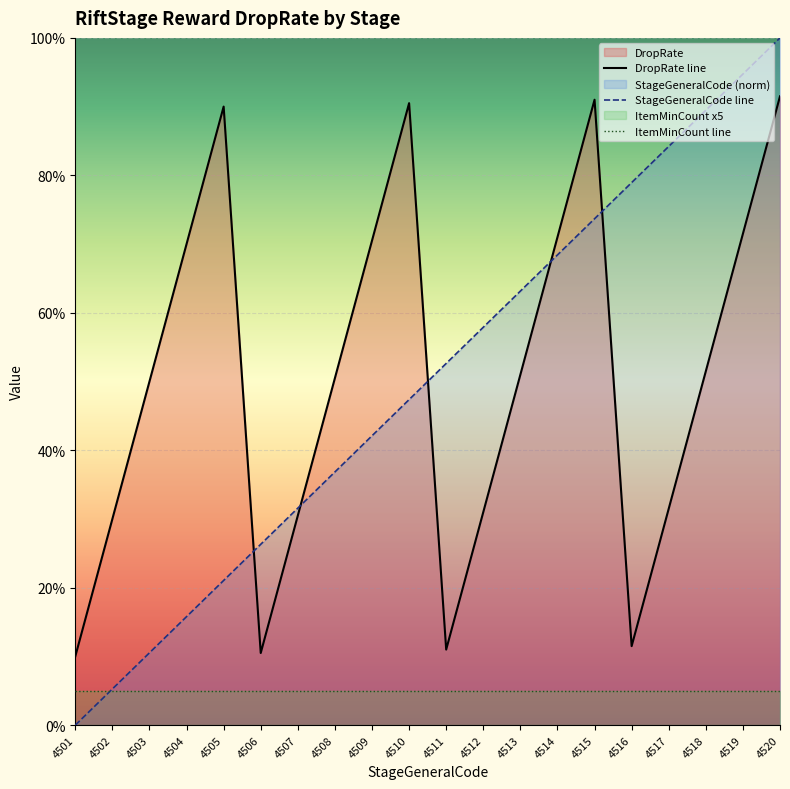

Reading left to right, what are all the values shown in this chart?

DropRate line: 4501=10.0	4502=30.0	4503=50.0	4504=70.0	4505=90.0	4506=10.5	4507=30.5	4508=50.5	4509=70.5	4510=90.5	4511=11.0	4512=31.0	4513=51.0	4514=71.0	4515=91.0	4516=11.5	4517=31.5	4518=51.5	4519=71.5	4520=91.5
StageGeneralCode line: 4501=0.0	4502=5.3	4503=10.5	4504=15.8	4505=21.1	4506=26.3	4507=31.6	4508=36.8	4509=42.1	4510=47.4	4511=52.6	4512=57.9	4513=63.2	4514=68.4	4515=73.7	4516=78.9	4517=84.2	4518=89.5	4519=94.7	4520=100.0
ItemMinCount line: 4501=5.0	4502=5.0	4503=5.0	4504=5.0	4505=5.0	4506=5.0	4507=5.0	4508=5.0	4509=5.0	4510=5.0	4511=5.0	4512=5.0	4513=5.0	4514=5.0	4515=5.0	4516=5.0	4517=5.0	4518=5.0	4519=5.0	4520=5.0